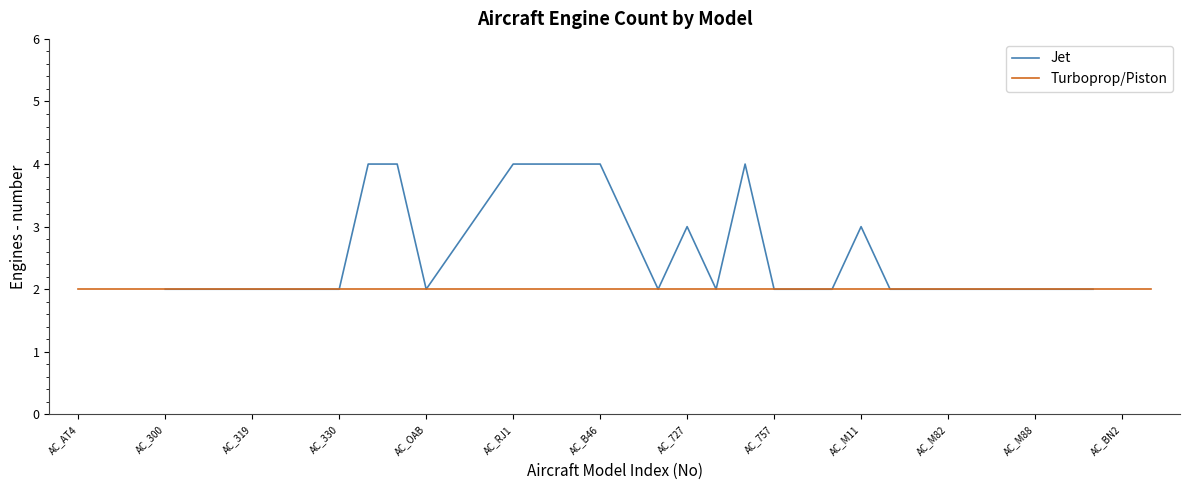

What is the approximate value at 28?

3